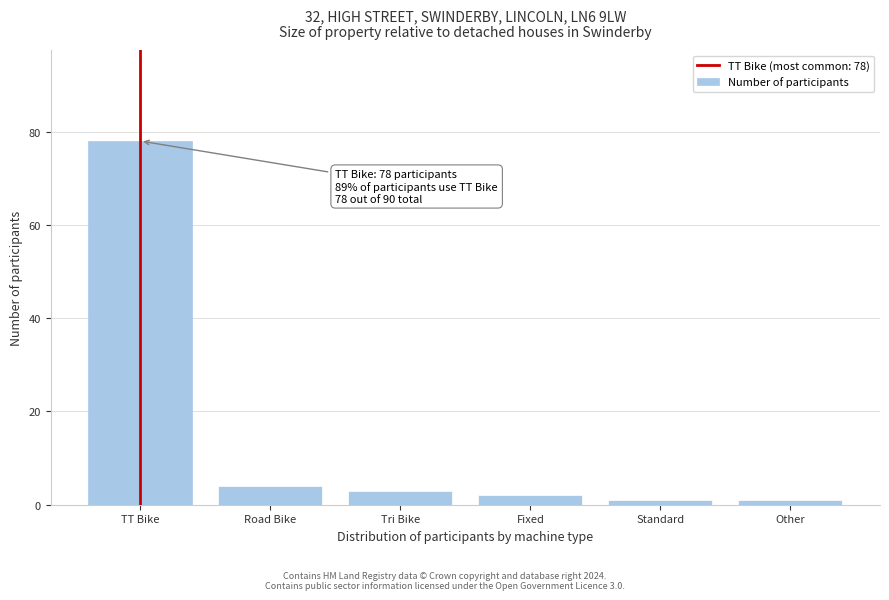

Reading left to right, extract all data points from this chart.

TT Bike=78	Road Bike=4	Tri Bike=3	Fixed=2	Standard=1	Other=1